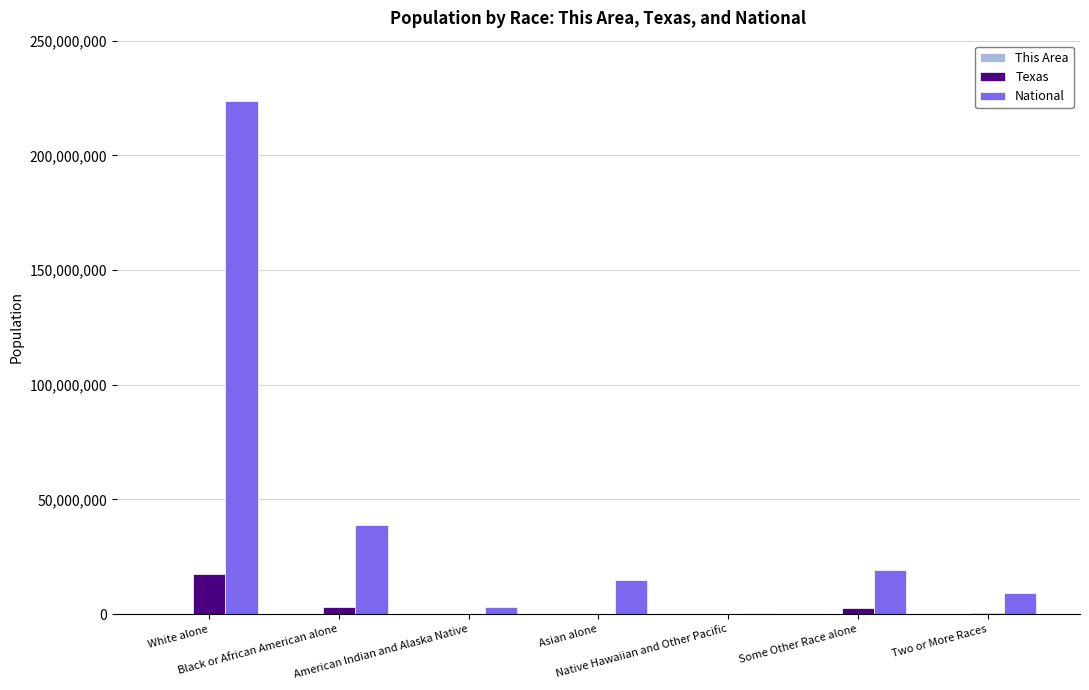

Which series has the largest total across all categories?

National